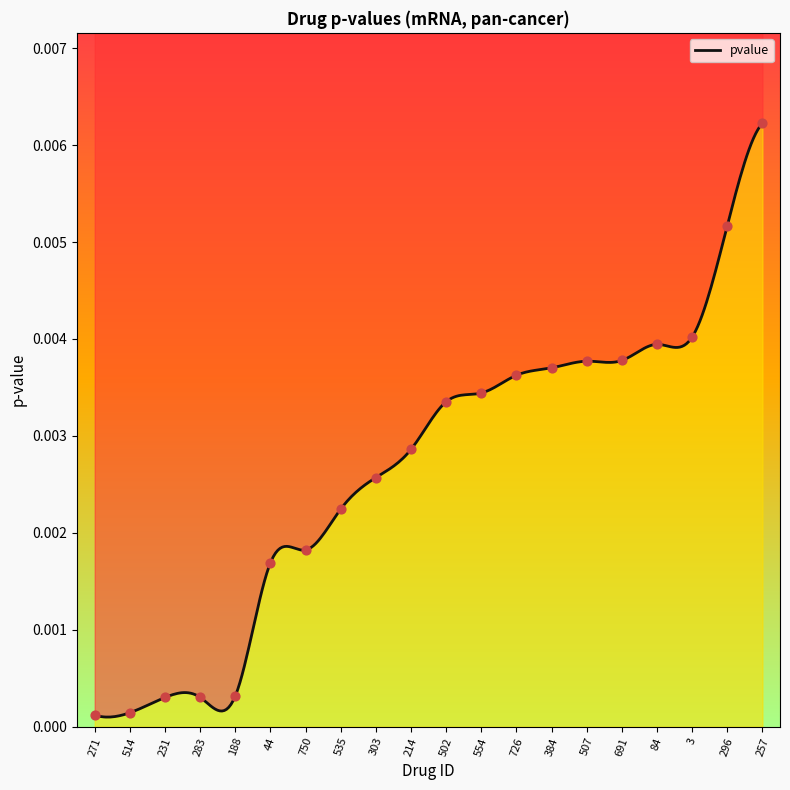

Between 535 and 214, which is larger?

214